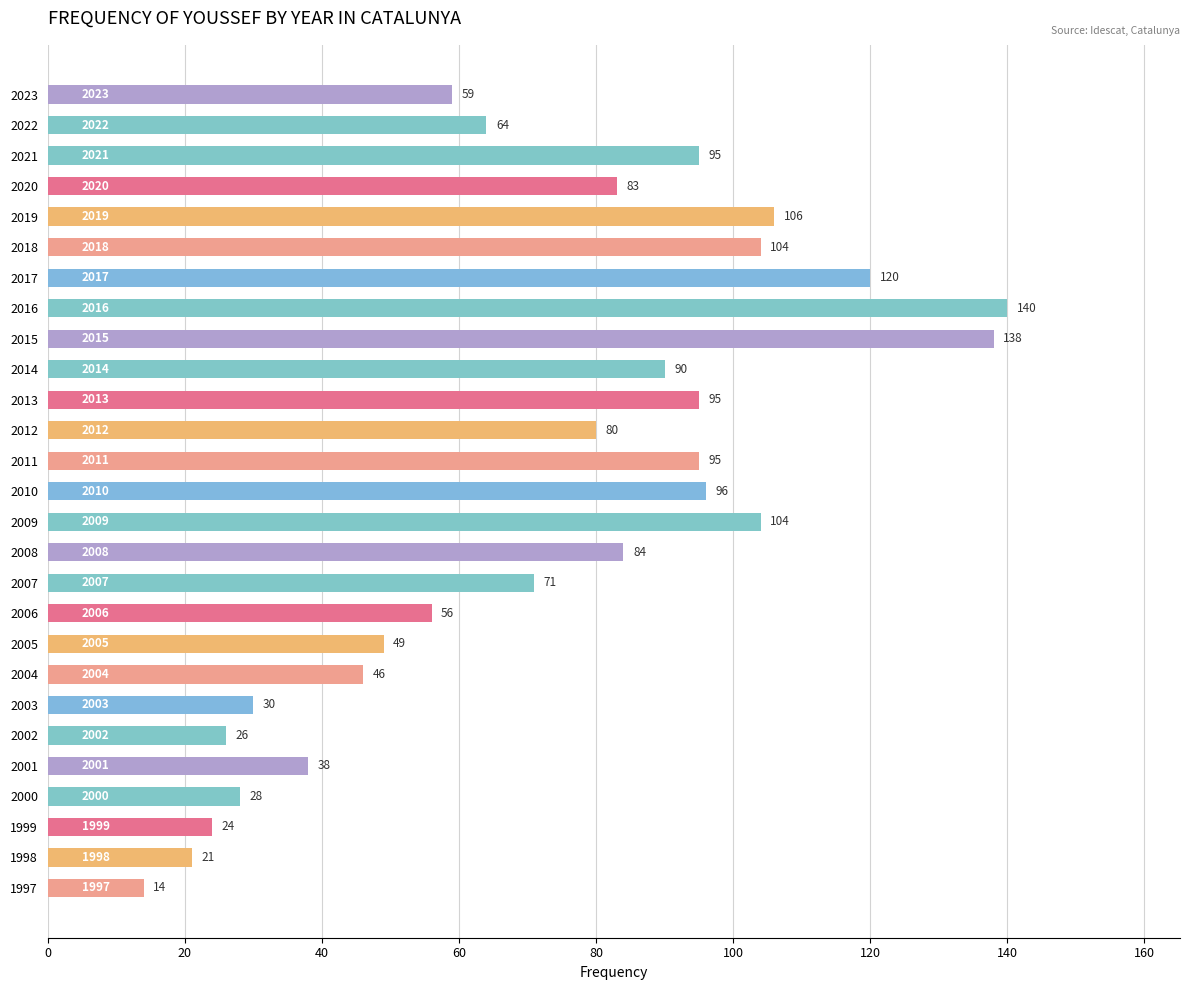

What is the value of the 18th bar from the top?

56